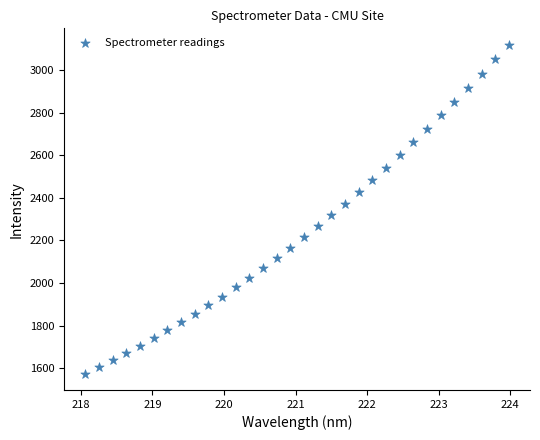

What is the range of Y values (max minus min)?

1543.7